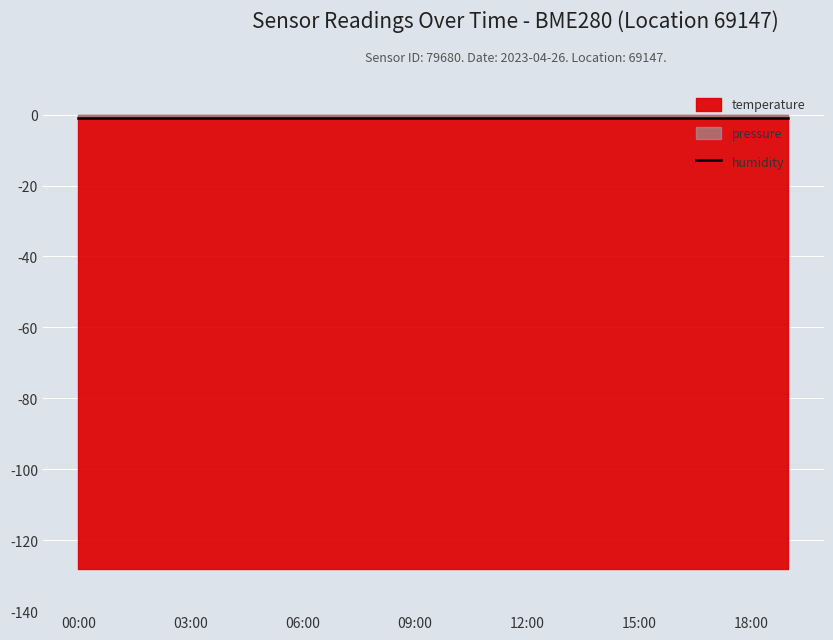

Which series changed the most between 07:00 and 12:00?

temperature